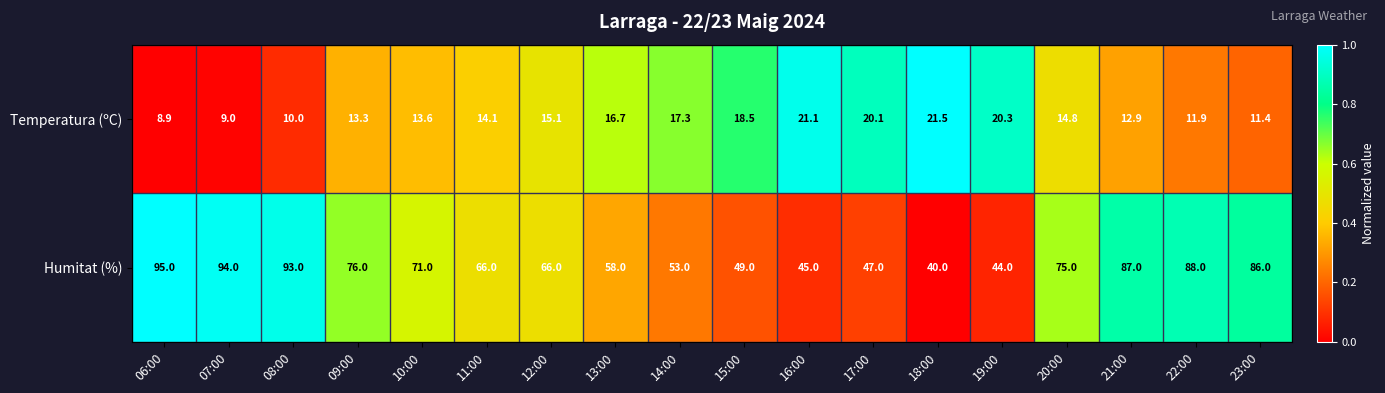

At which category is the sum across all series the highest?

06:00